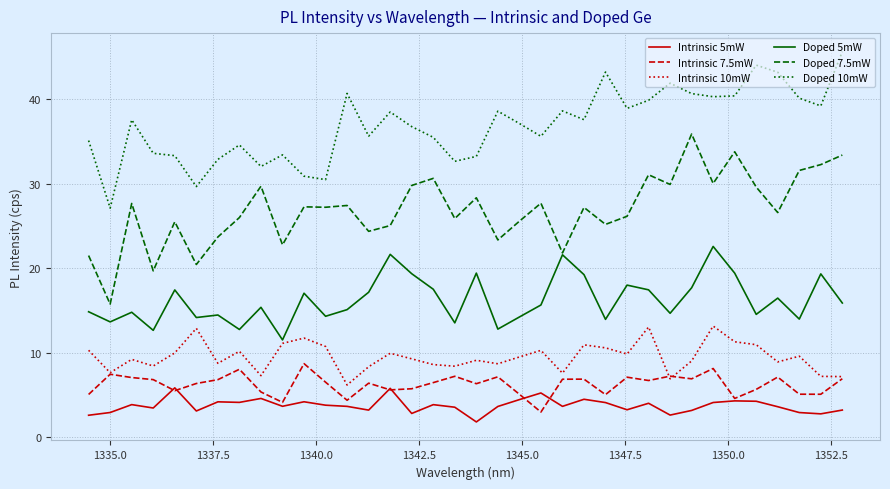

True or false: Doped 5mW and Intrinsic 7.5mW cross at least once.

False